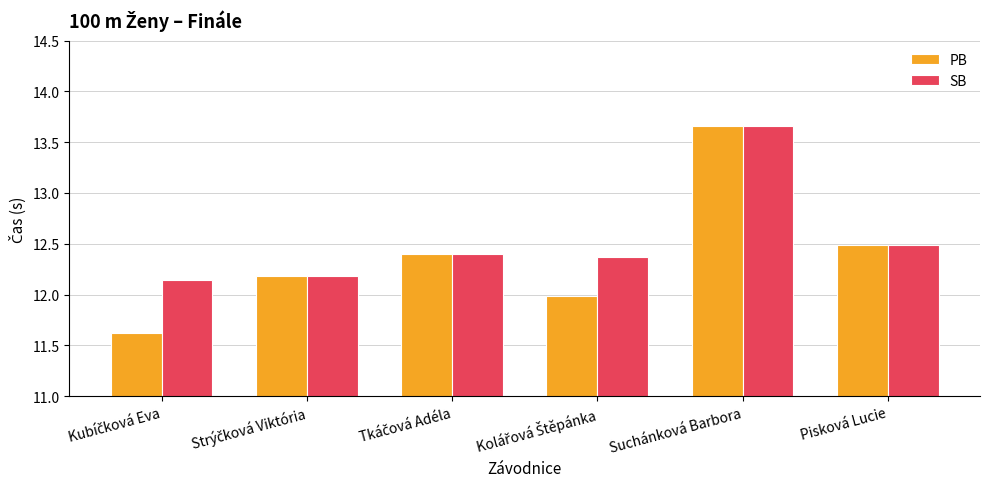

What is the sum of all SB values?

75.2